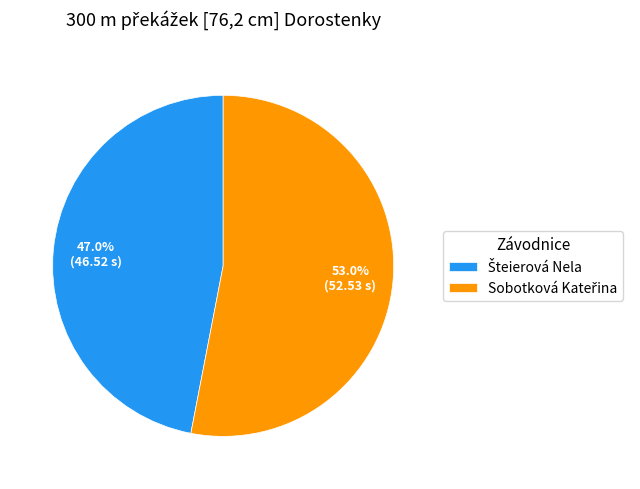

Does any single category account for the majority?

Yes